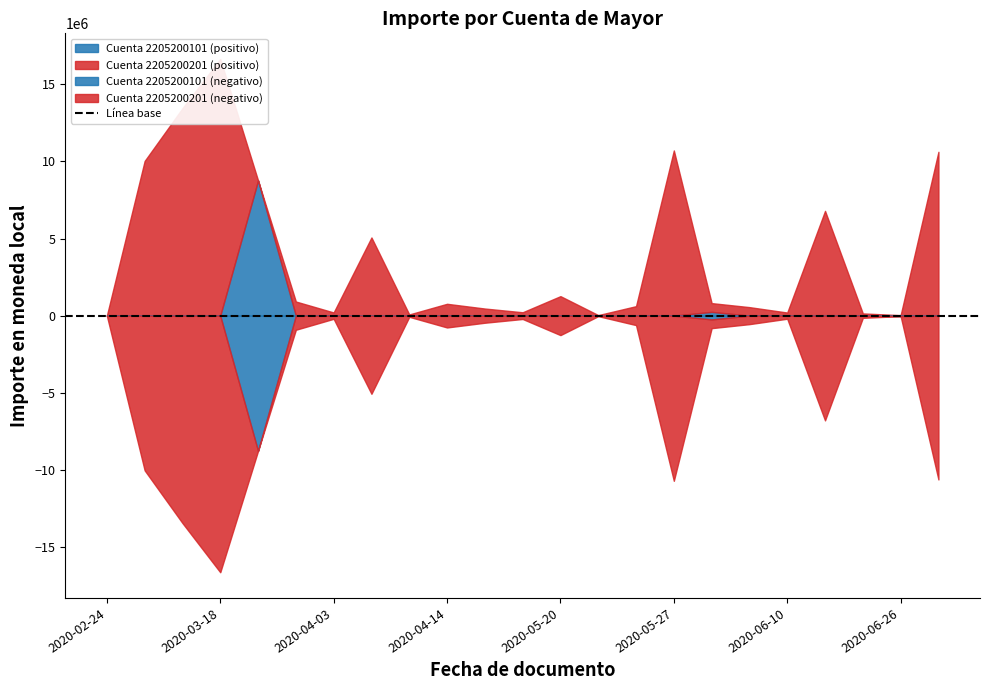

What is the difference between the second highest and second lowest values in the 2205200201 series?

13447472